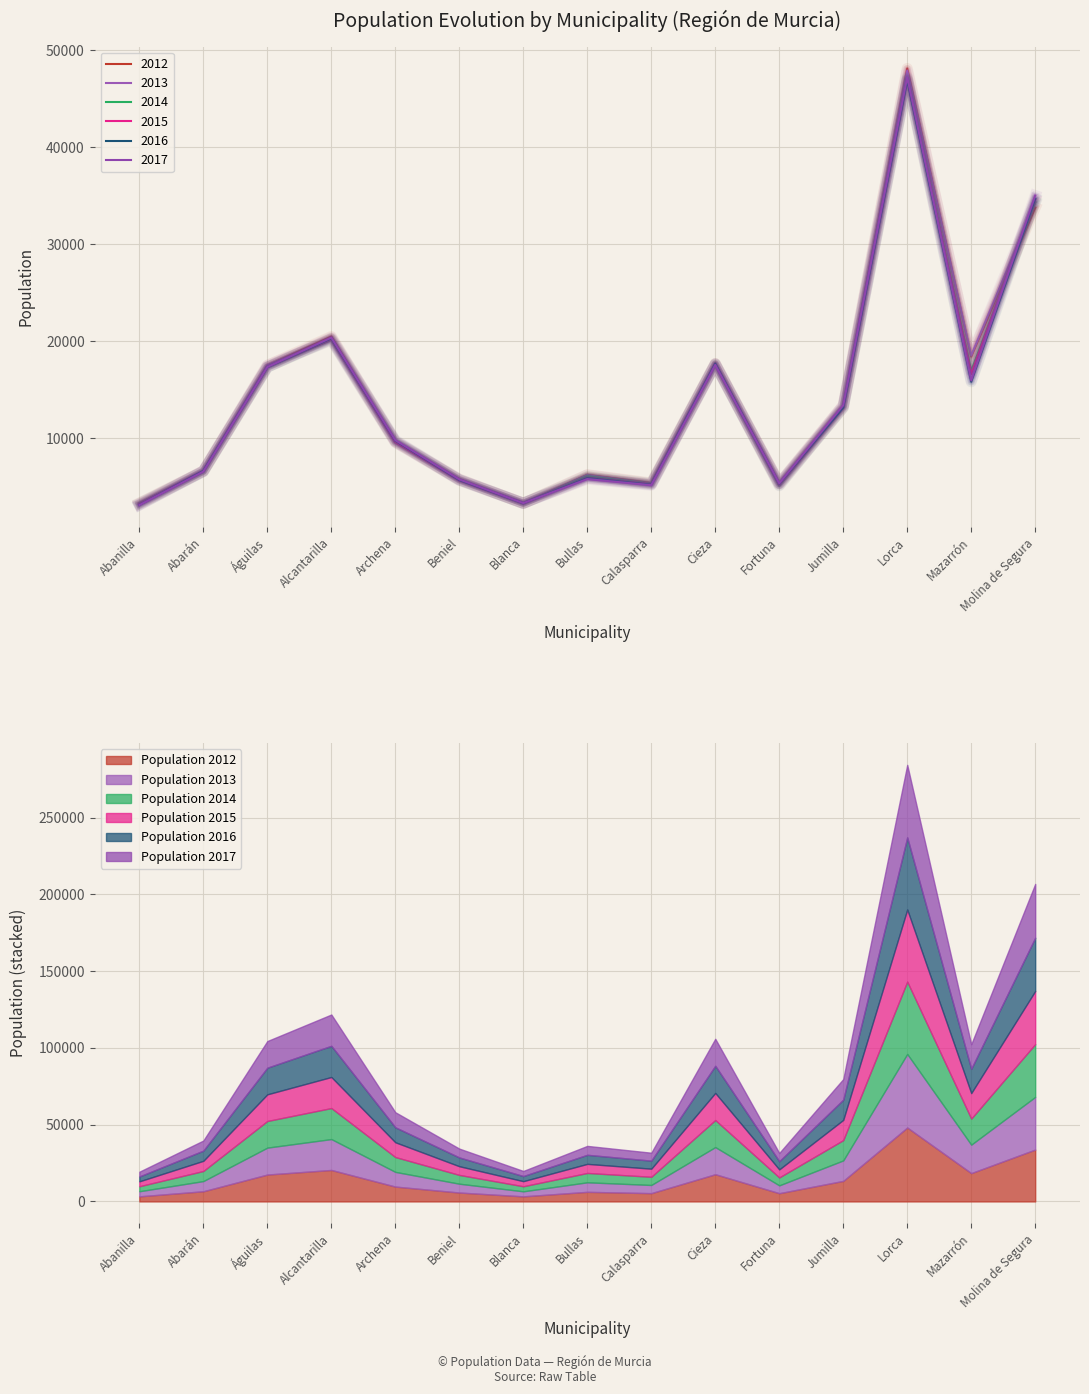

Is it true that 2014 equals 17336 at Águilas?

True